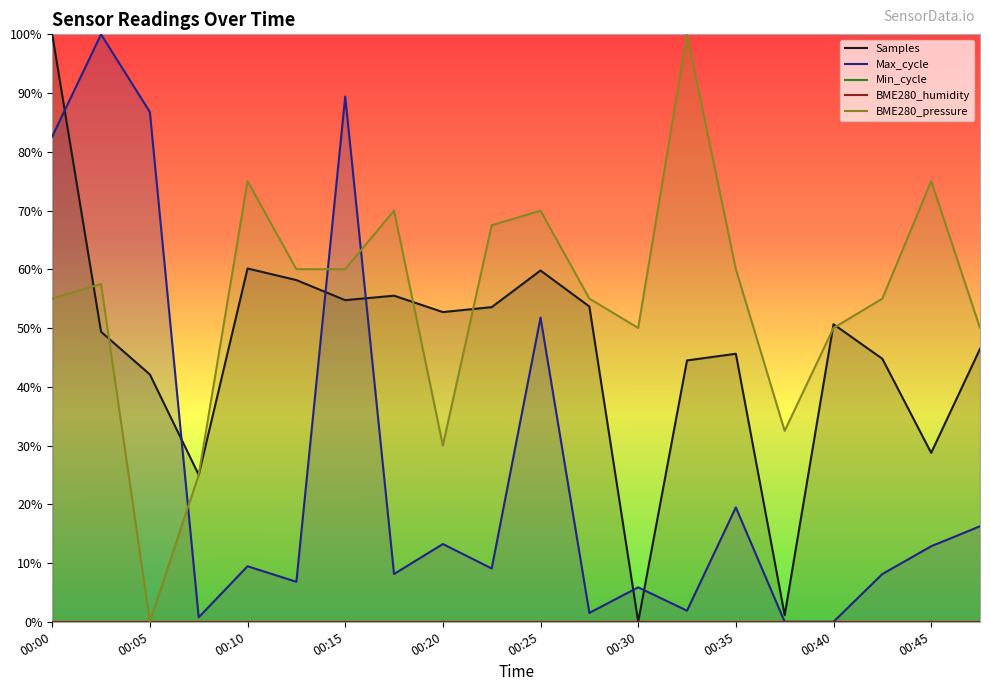

What is the value of the Samples point at the 12th from the left?

0.5